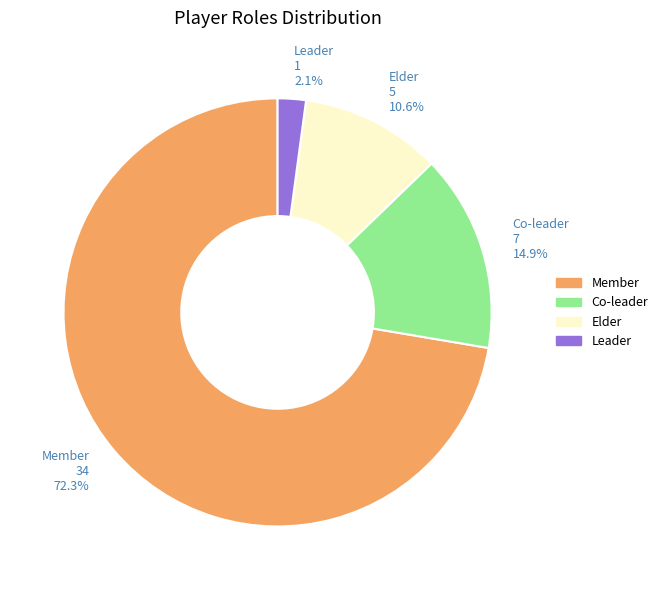

Is the sum of Member and Co-leader greater than half?

Yes